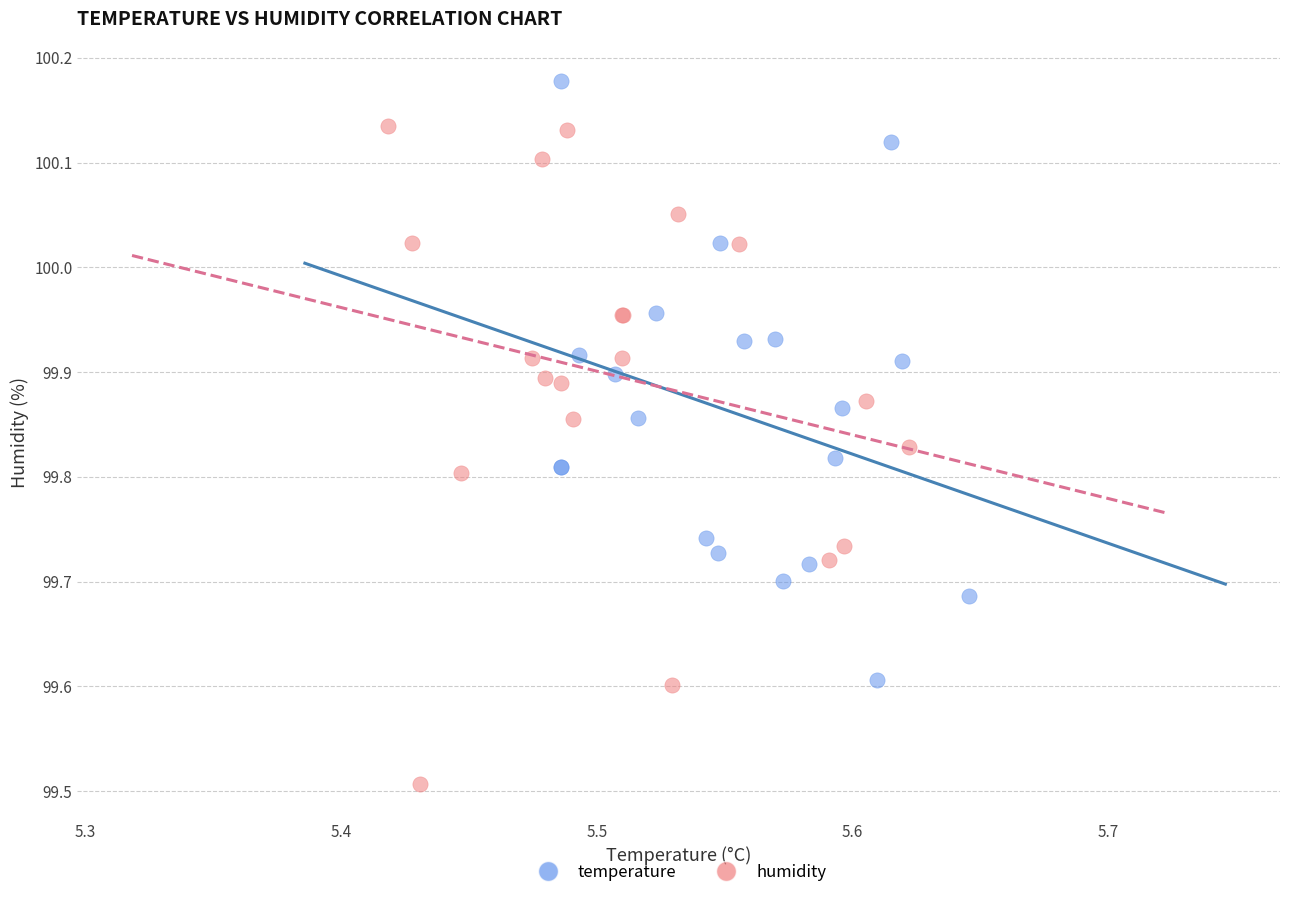

Which series has the largest Y range (max minus min)?

humidity